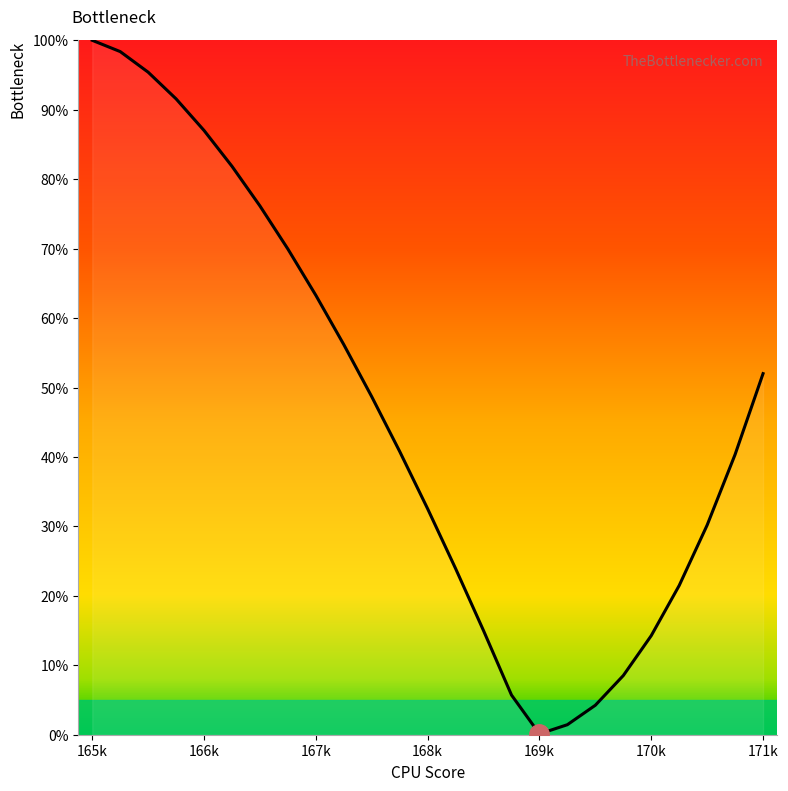

What is the maximum value shown in the chart?

100.0